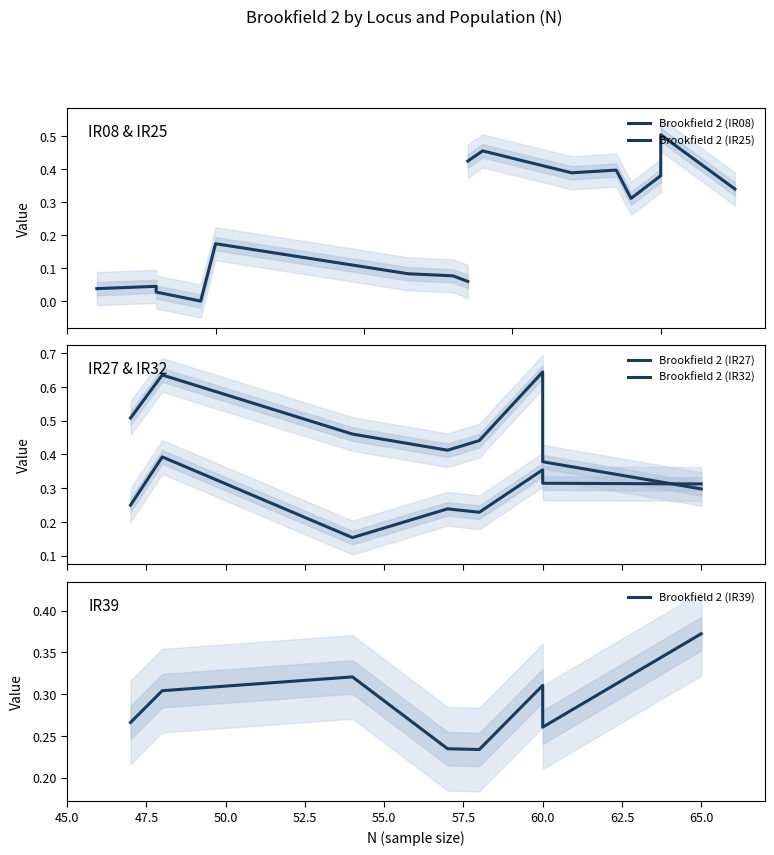

What position from the left is 45.0?

1